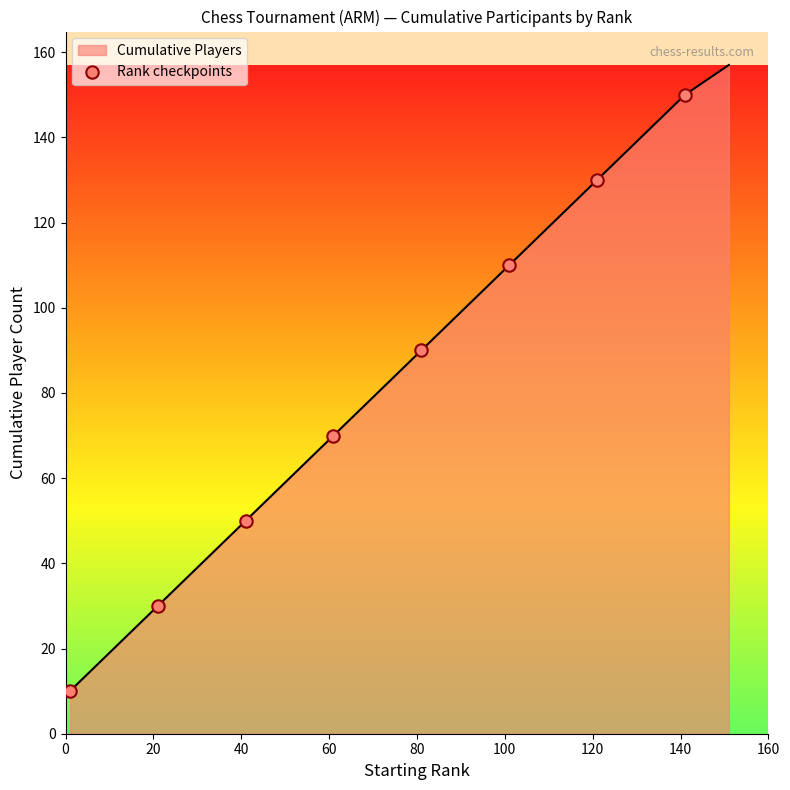

What is the smallest value displayed?

10